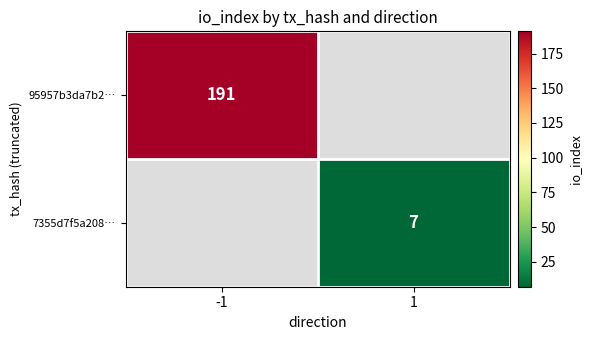

The 95957b3da7b2… series shows 191 at -1. True or false?

True